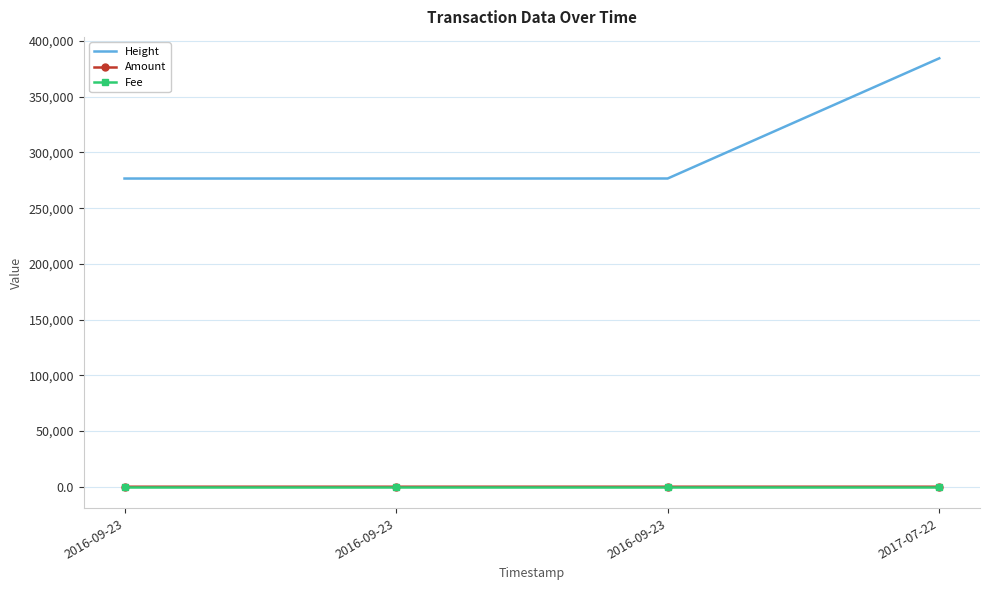

Reading left to right, transcribe all the data shown in this chart.

Height: 2016-09-23=276602	2016-09-23=276603	2016-09-23=276639	2017-07-22=384499
Amount: 2016-09-23=5	2016-09-23=0	2016-09-23=4	2017-07-22=0
Fee: 2016-09-23=1	2016-09-23=1	2016-09-23=1	2017-07-22=1